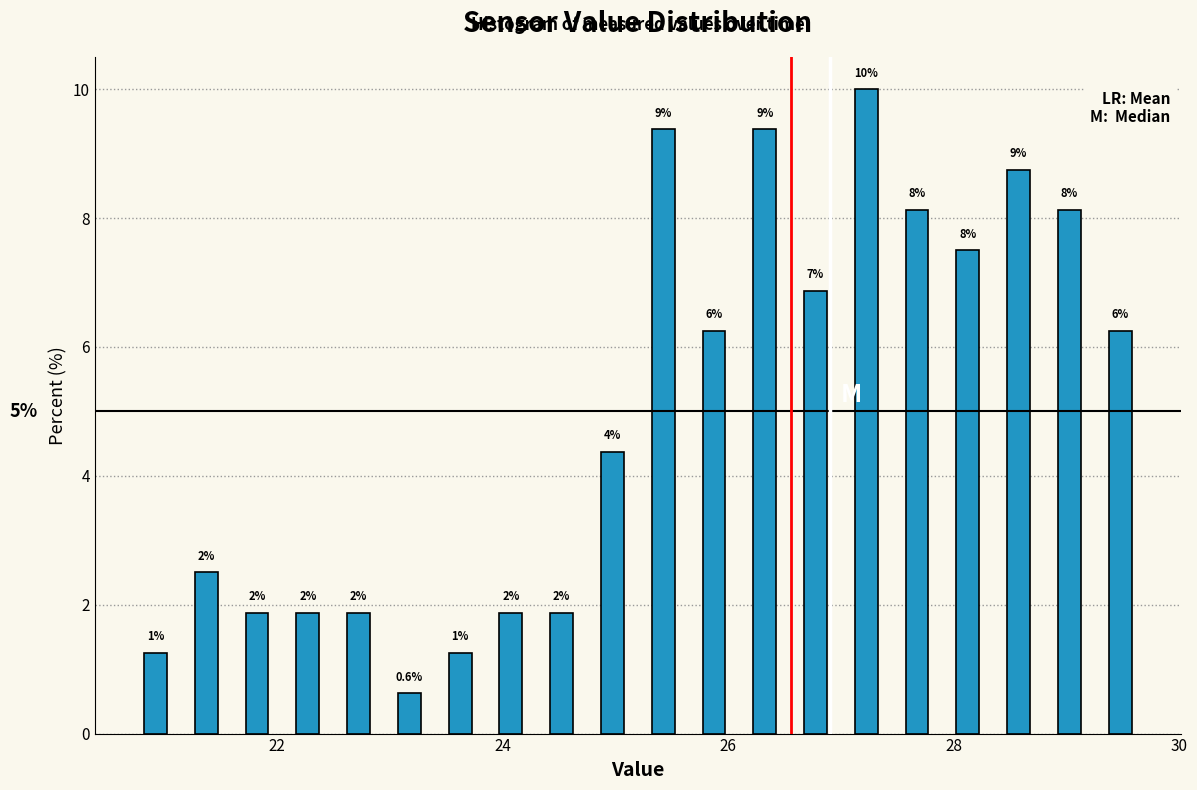

Around what value on the x-axis is the tallest bar? Give the approximate position of its centre, as read against the axis.

27.2